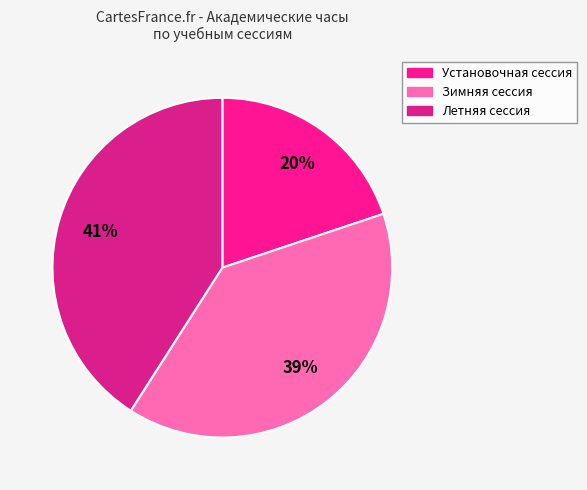

Does Установочная сессия account for over 50% of the chart?

No